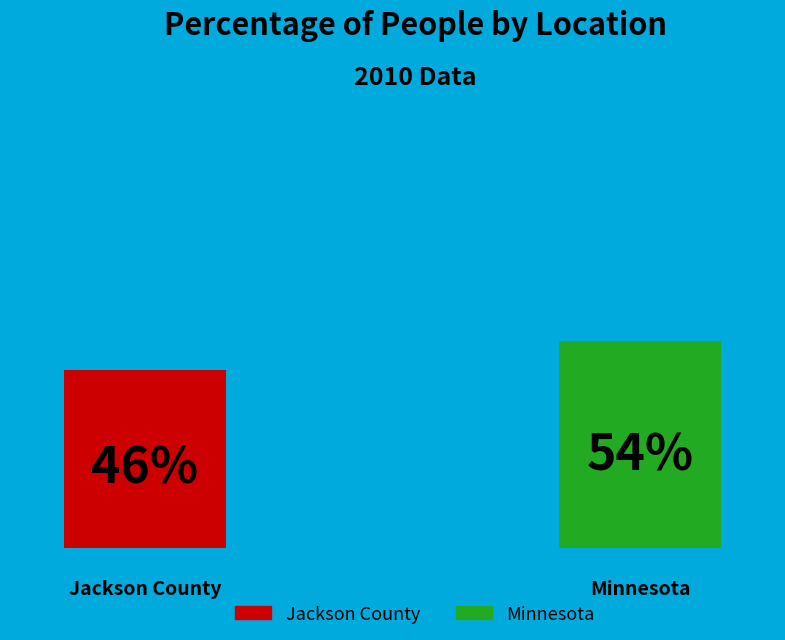

To the nearest percent, what is the difference between the Minnesota and Jackson County slice percentages?

8%